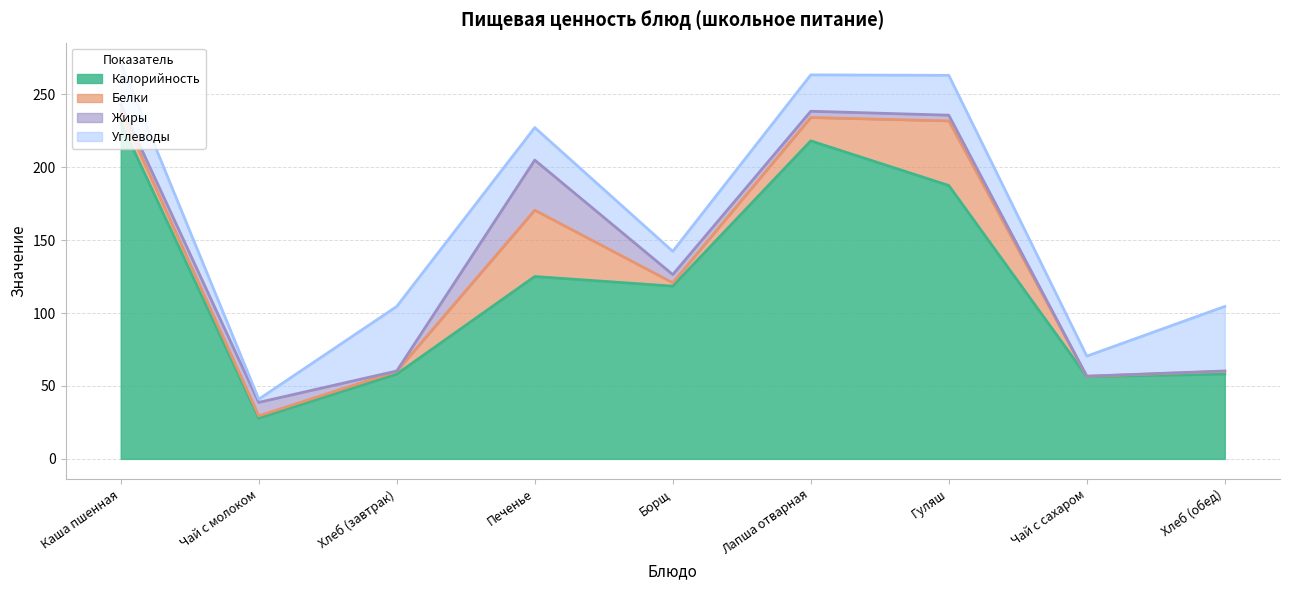

True or false: Углеводы has a value of 37.3 at Лапша отварная.

False